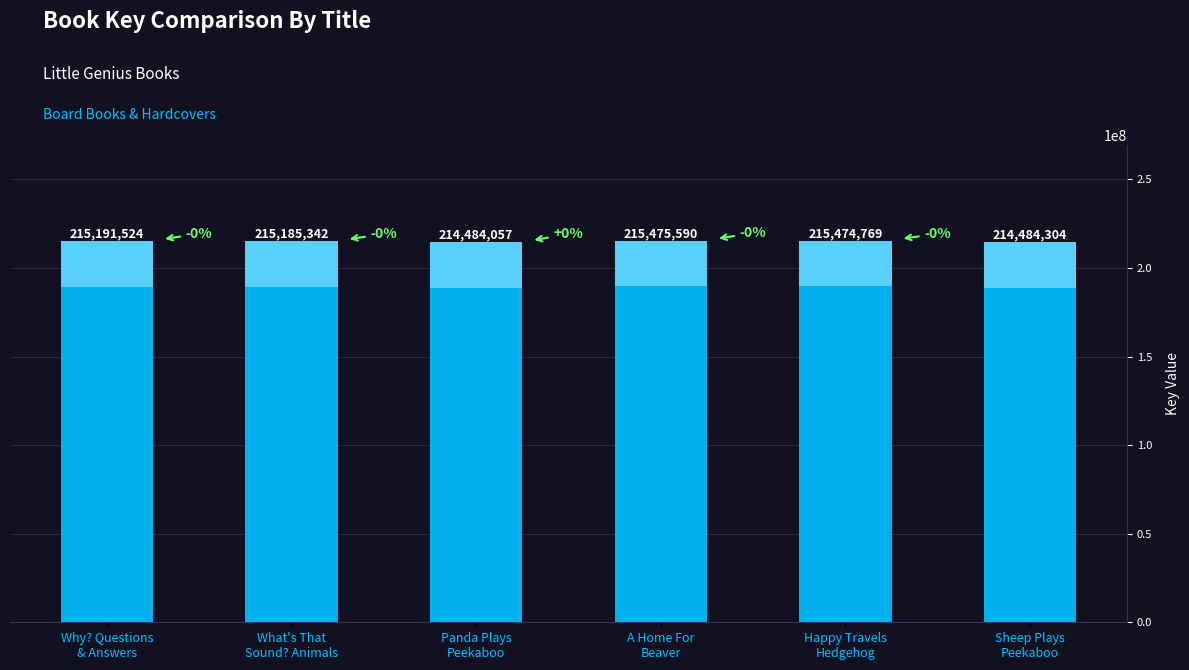

Reading left to right, what are all the values shown in this chart?

215191524	215185342	214484057	215475590	215474769	214484304